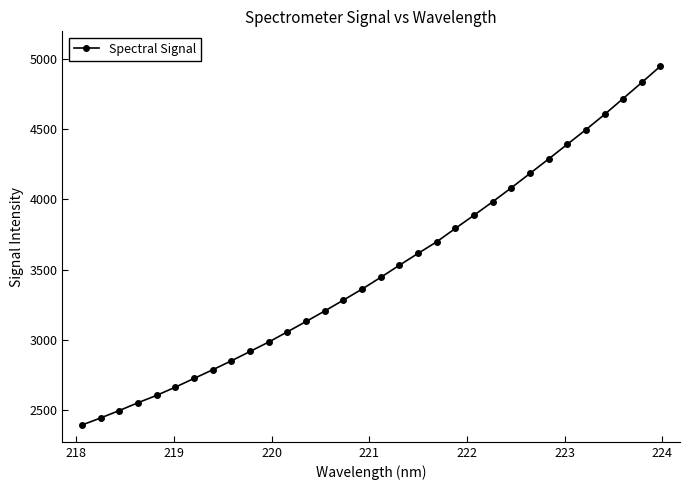

What is the value of the 28th point from the left?

4495.5